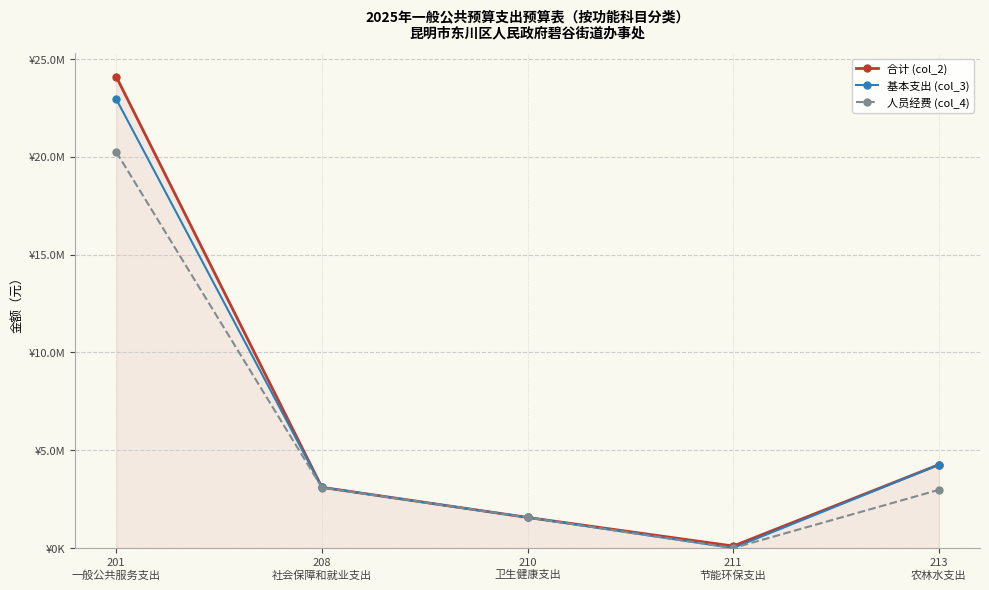

Rank the series at 213
农林水支出 from lowest to highest value.

人员经费 (col_4), 合计 (col_2), 基本支出 (col_3)